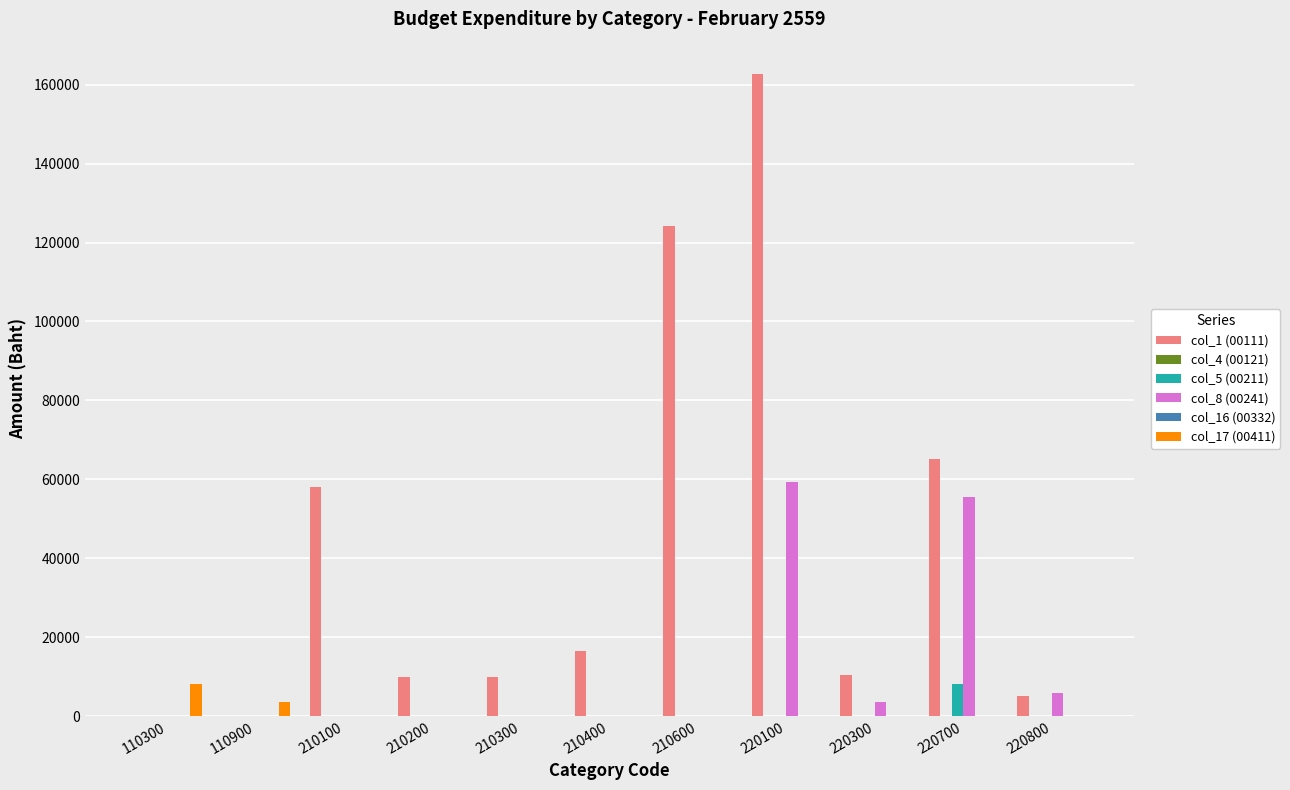

What is the total value across all series at 110900?

3500